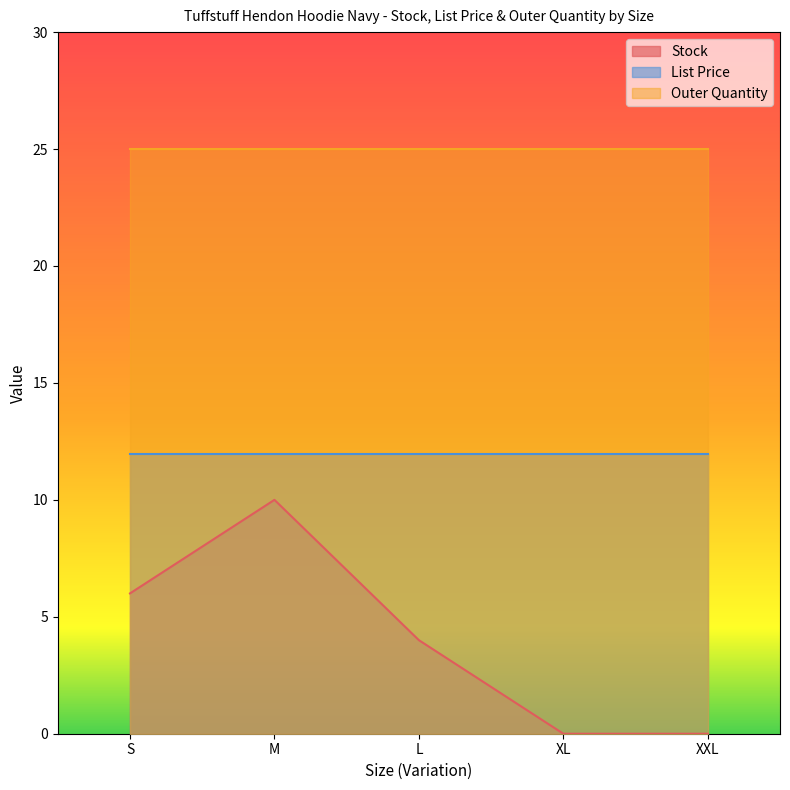

Count the number of categories in the chart.

5